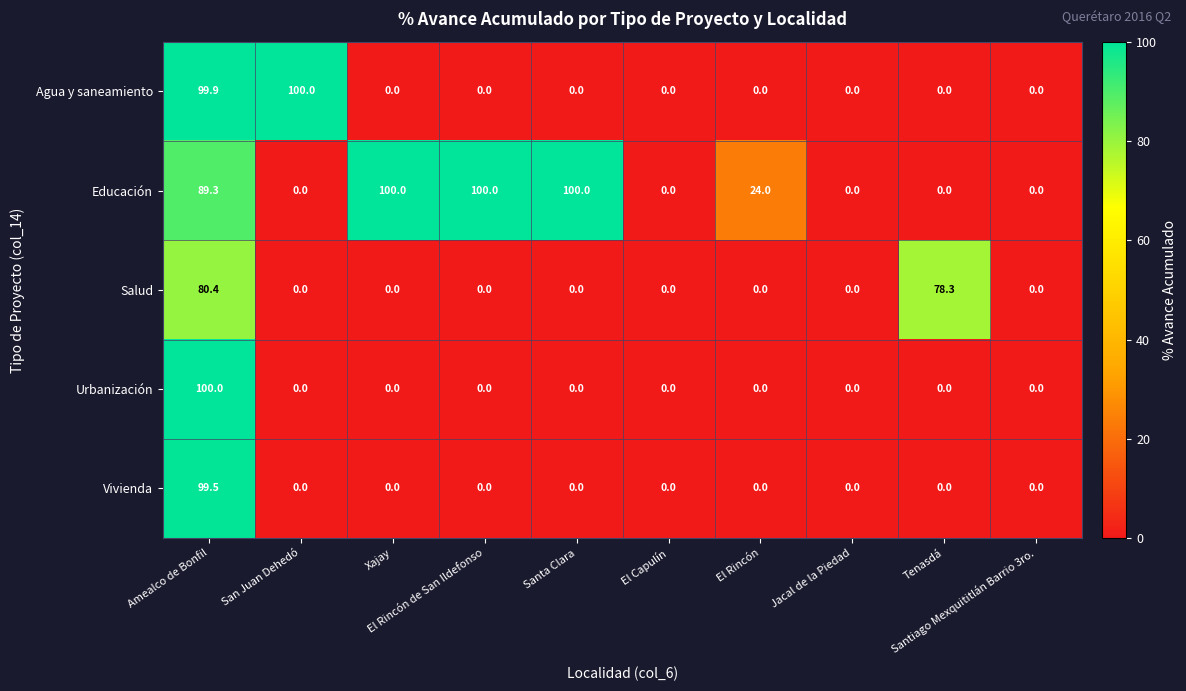

What is the sum of all Salud values?

158.7